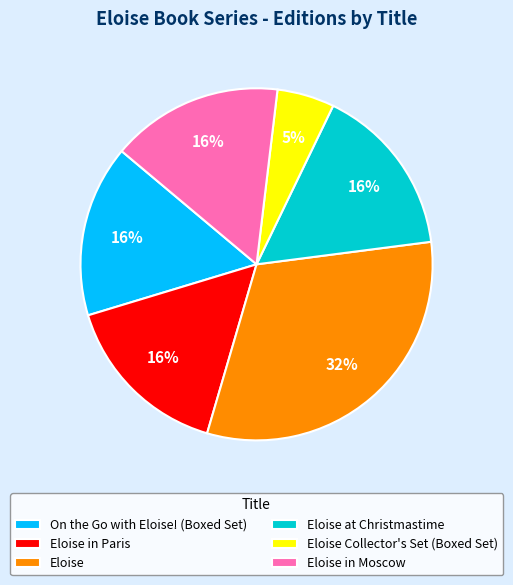

The Eloise in Moscow slice represents 16% of the pie. True or false?

True